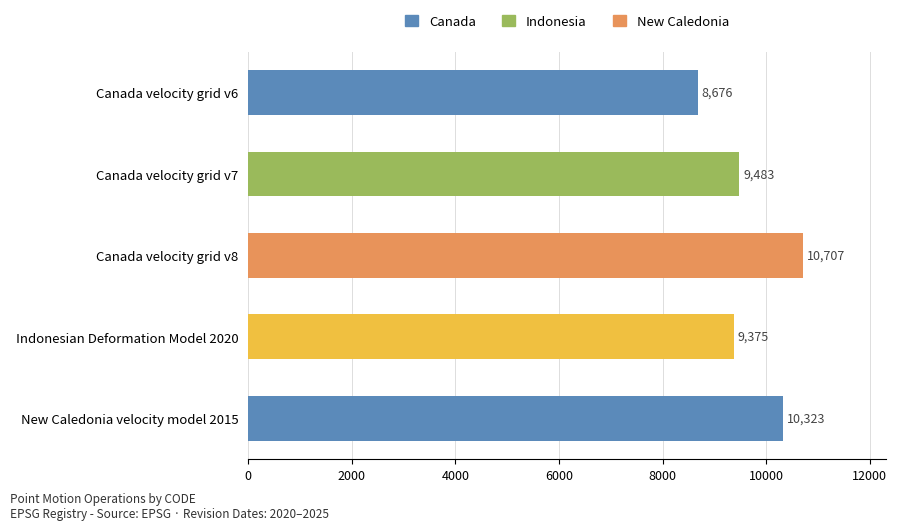

Is it true that the value at Canada velocity grid v8 is 16441?

False